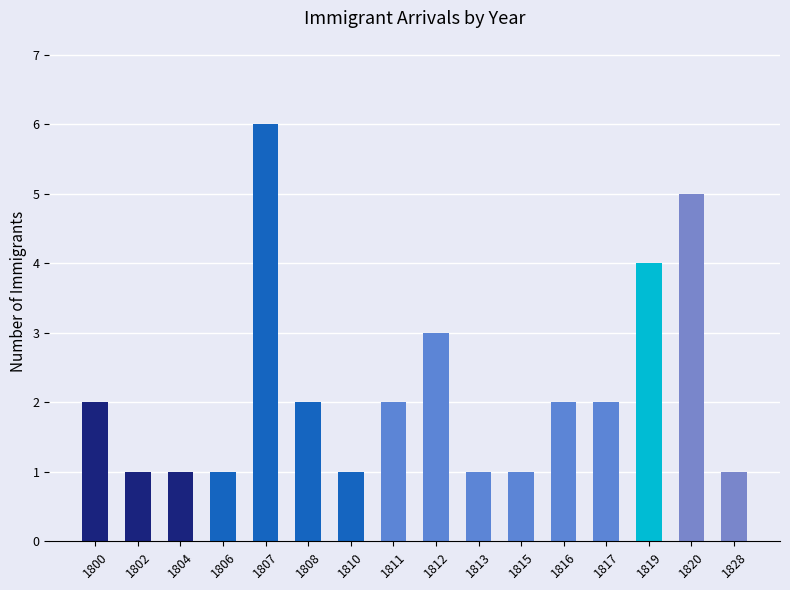

Which label corresponds to the largest value in the chart?

1807